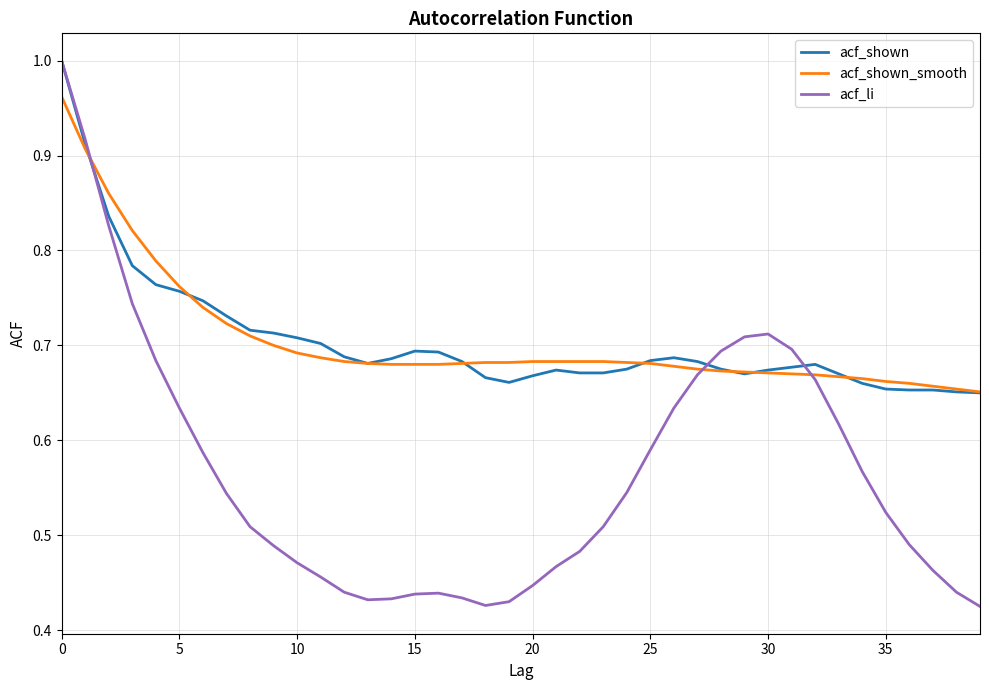

What is the sum of all acf_li values?

22.7